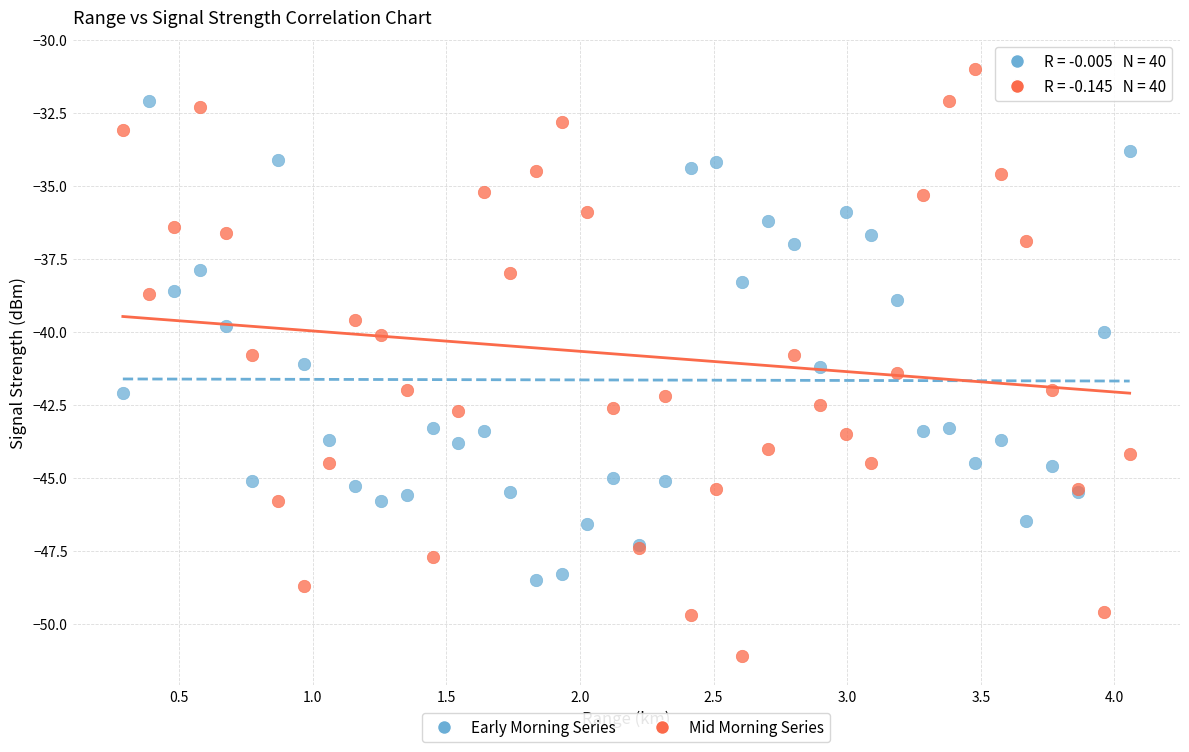

Which series contains the lowest Y value?

Mid Morning Series